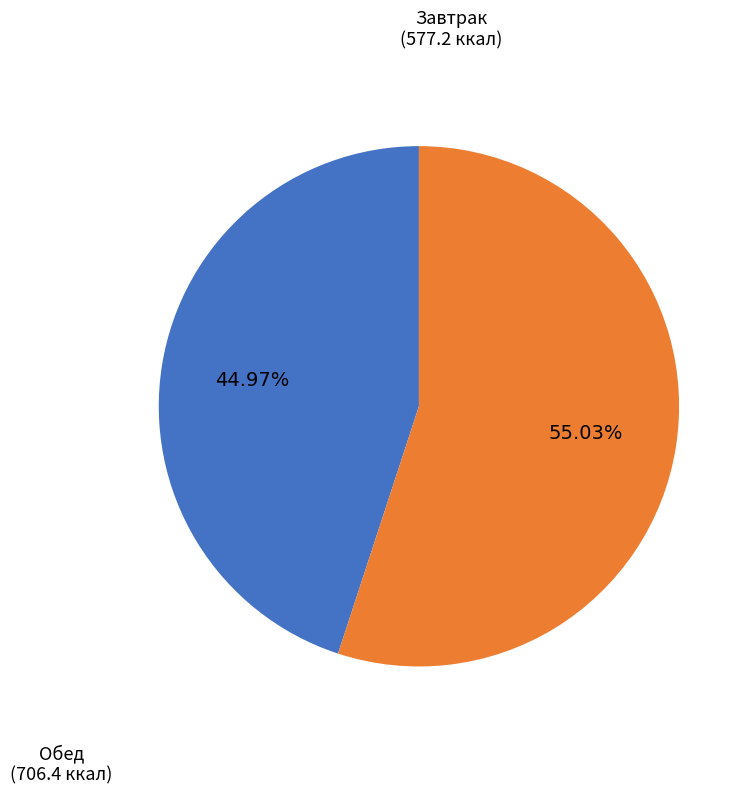

Does any single category account for the majority?

Yes